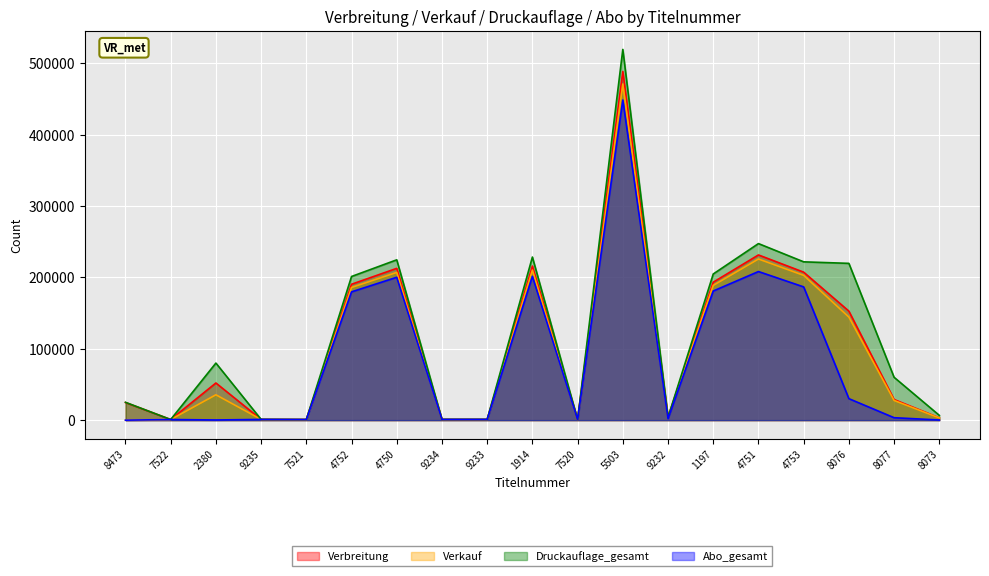

How many lines are shown in the chart?

4